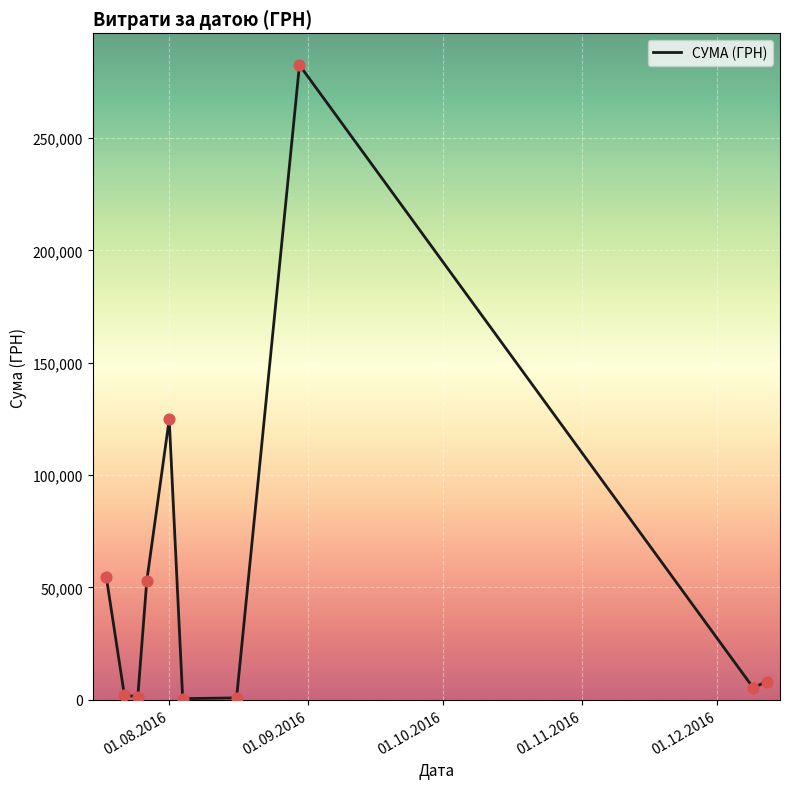

What is the greatest value displayed?

282495.1